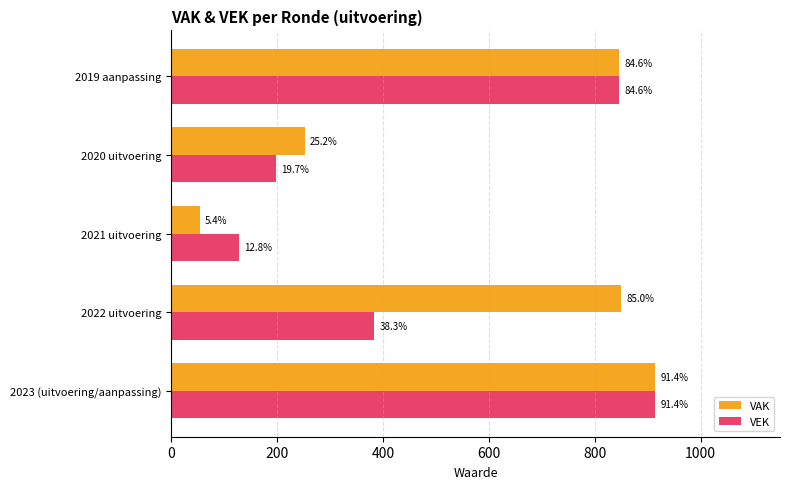

What are all the series names shown in the legend?

VAK, VEK